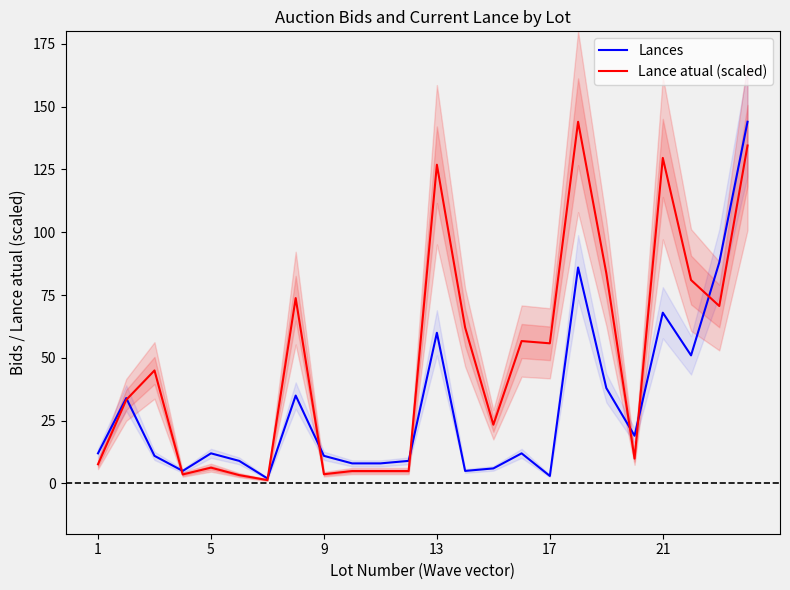

After their last crossing, which series has the higher values: Lance atual (scaled) or Lances?

Lances